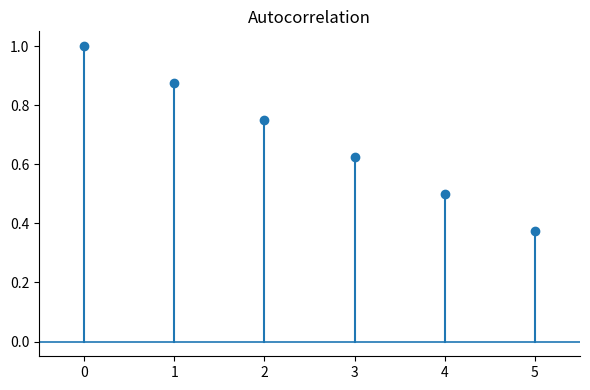

The chart shows a value of 0.1 at 5. True or false?

False